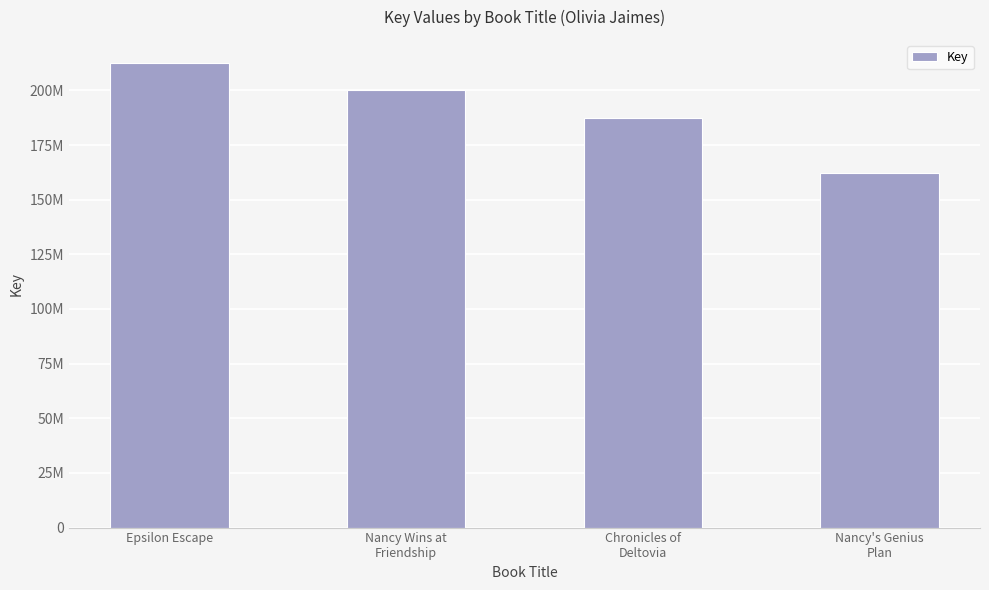

Which label corresponds to the largest value in the chart?

Epsilon Escape